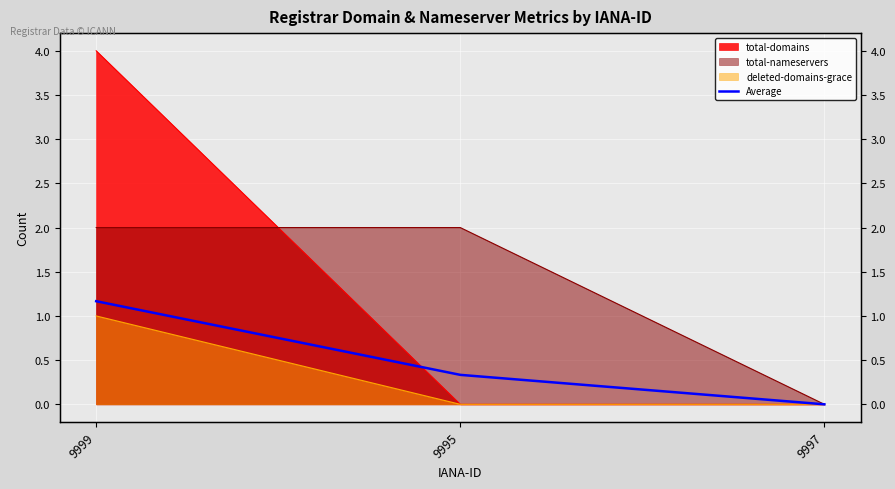

True or false: the data shows 0.6 at 9995.

False